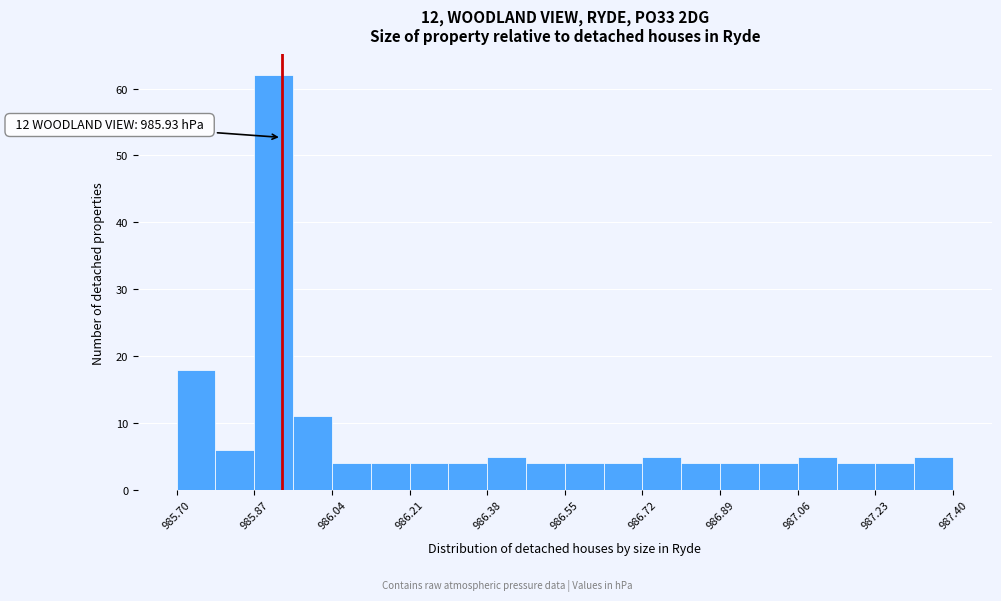

Which range on the x-axis has the tallest bar?

985.870 to 985.955